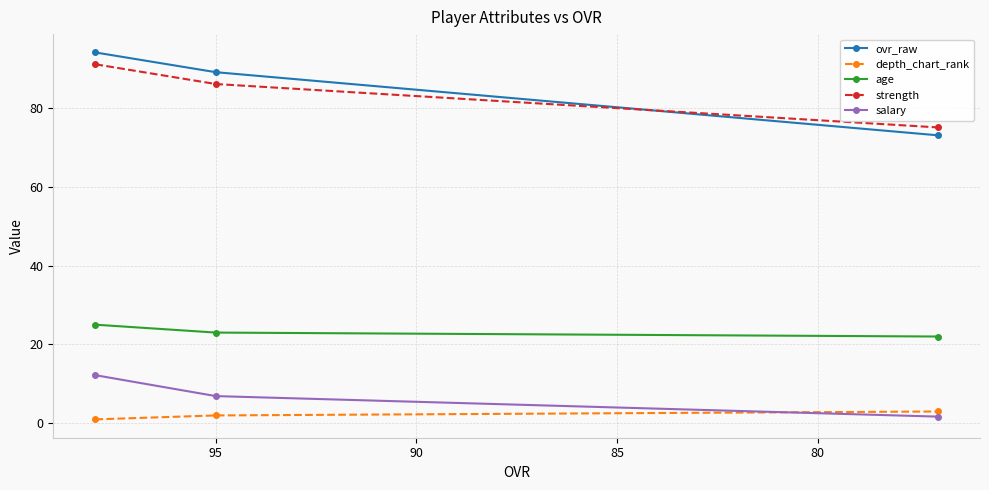

What is the difference between the maximum and minimum values in the depth_chart_rank series?

2.0